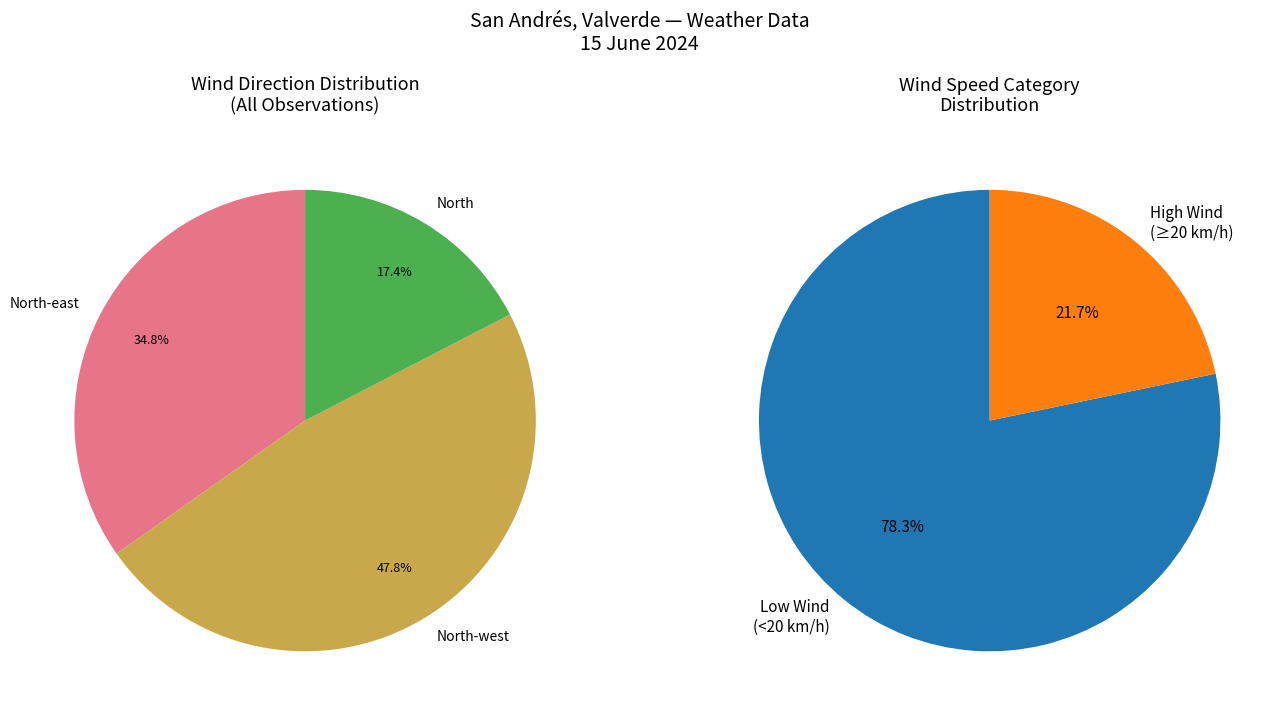

Do North-west and North-west together represent more than half of the pie?

No